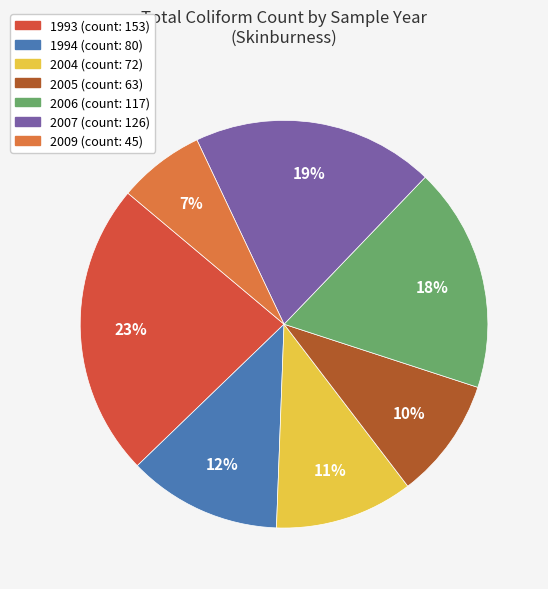

True or false: 2009 accounts for 13% of the total.

False